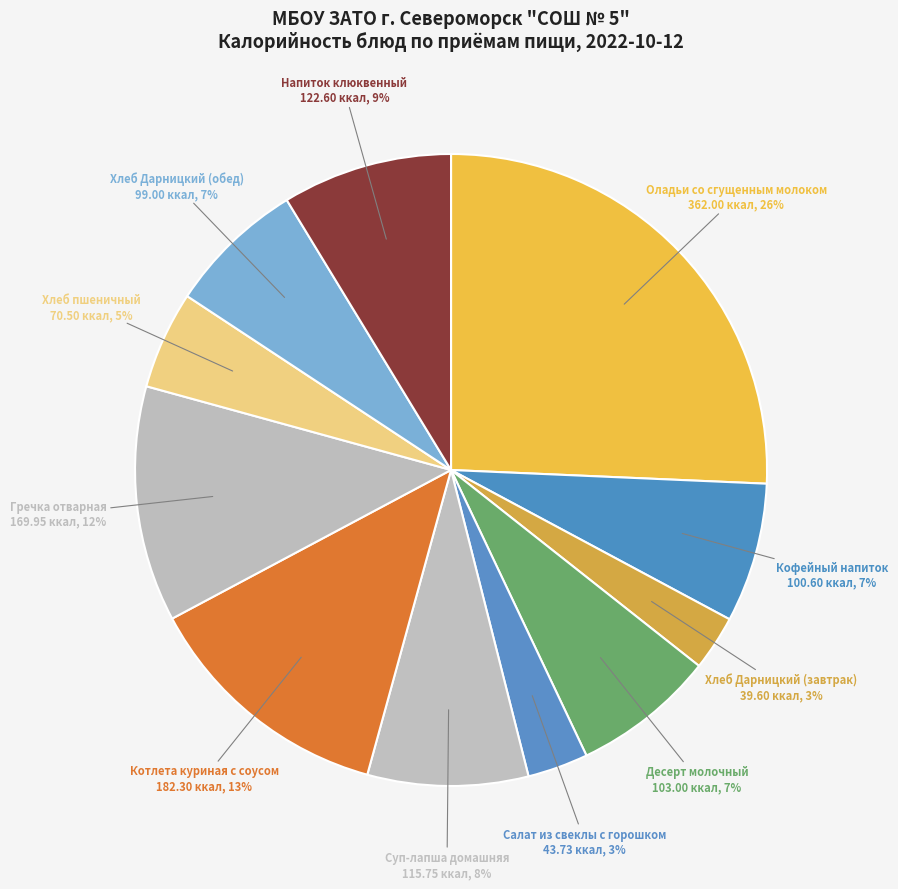

Is there any slice that represents more than half of the pie?

No